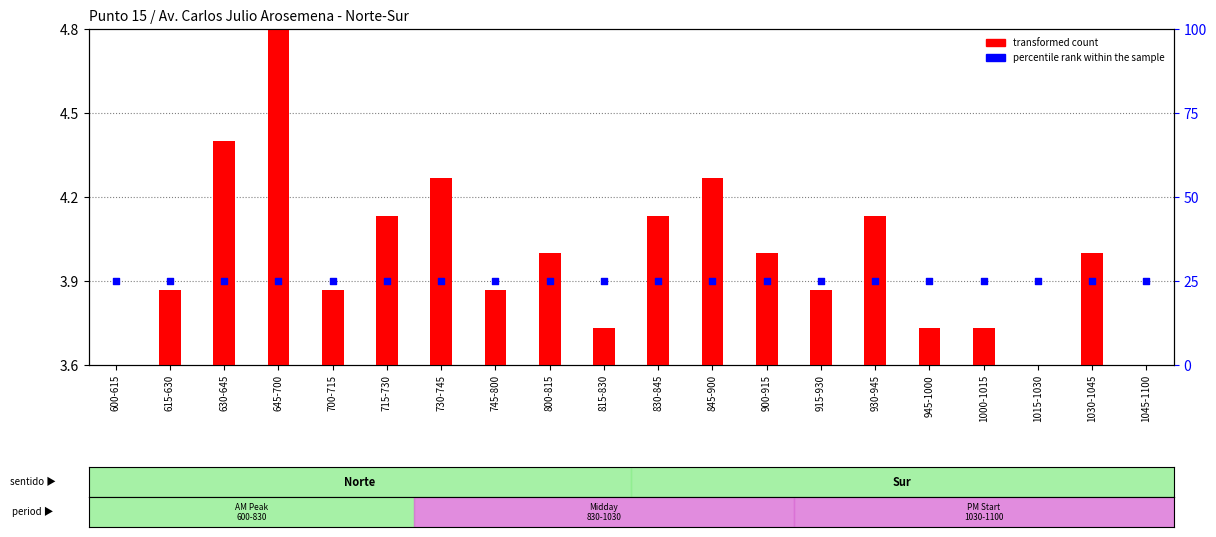

Which series has the largest total across all categories?

percentile rank within the sample